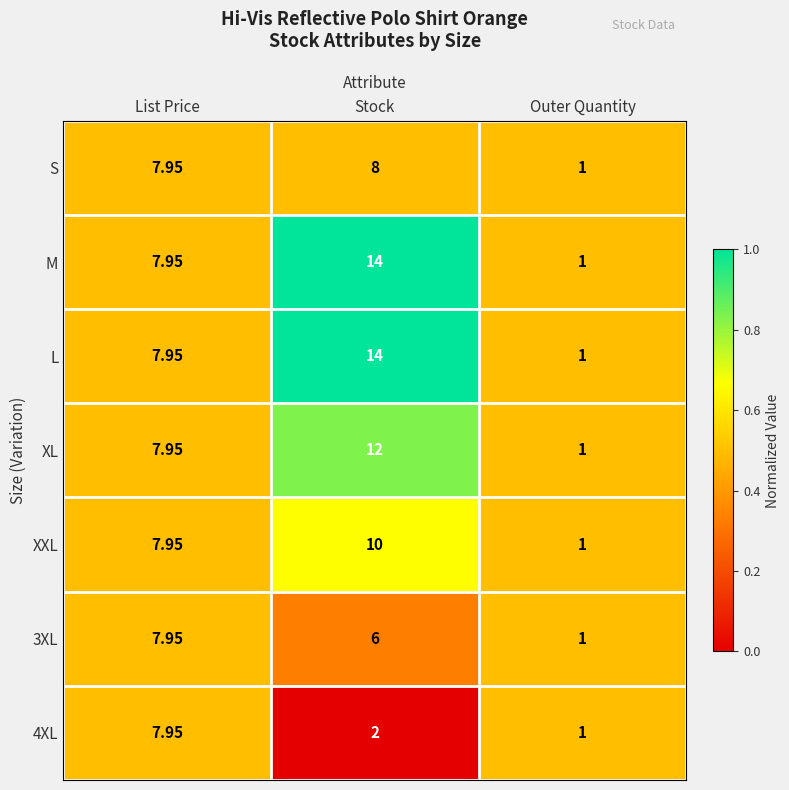

At which label does M first exceed 7?

List Price